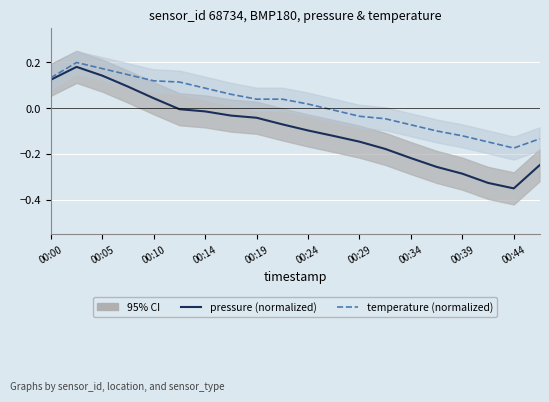

At which category does the chart reach its peak across all series?

00:05